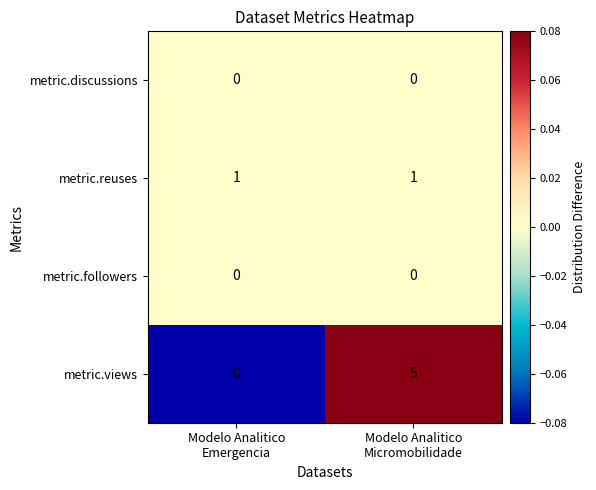

Reading left to right, list all the values displayed in this chart.

metric.discussions: 0	0
metric.reuses: 1	1
metric.followers: 0	0
metric.views: 0	5